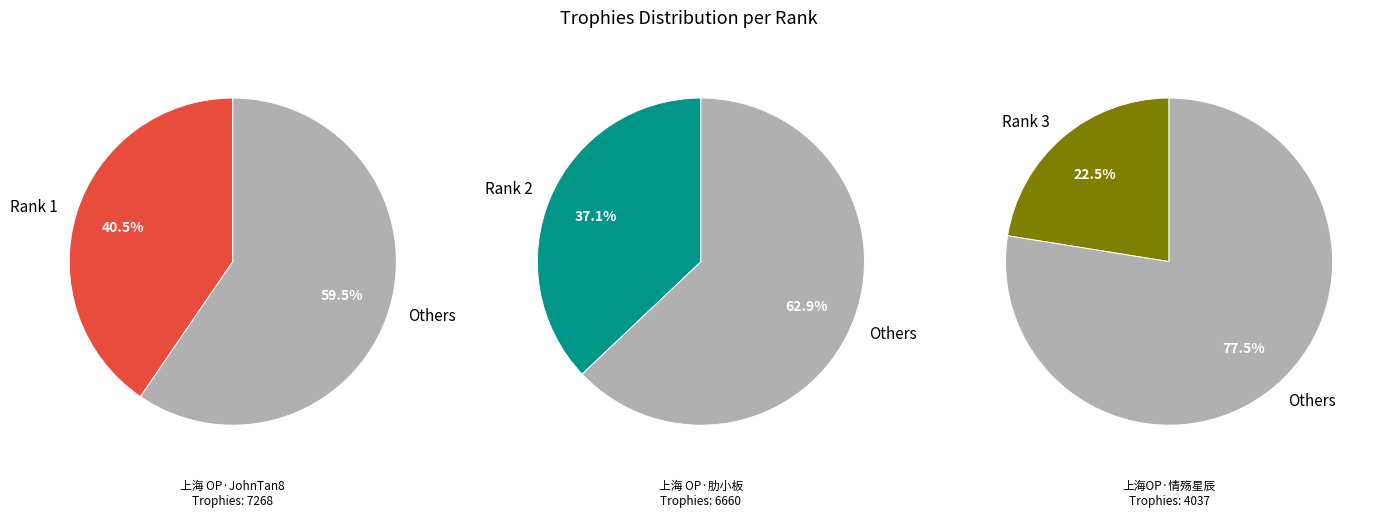

The 1 slice represents 53% of the pie. True or false?

False